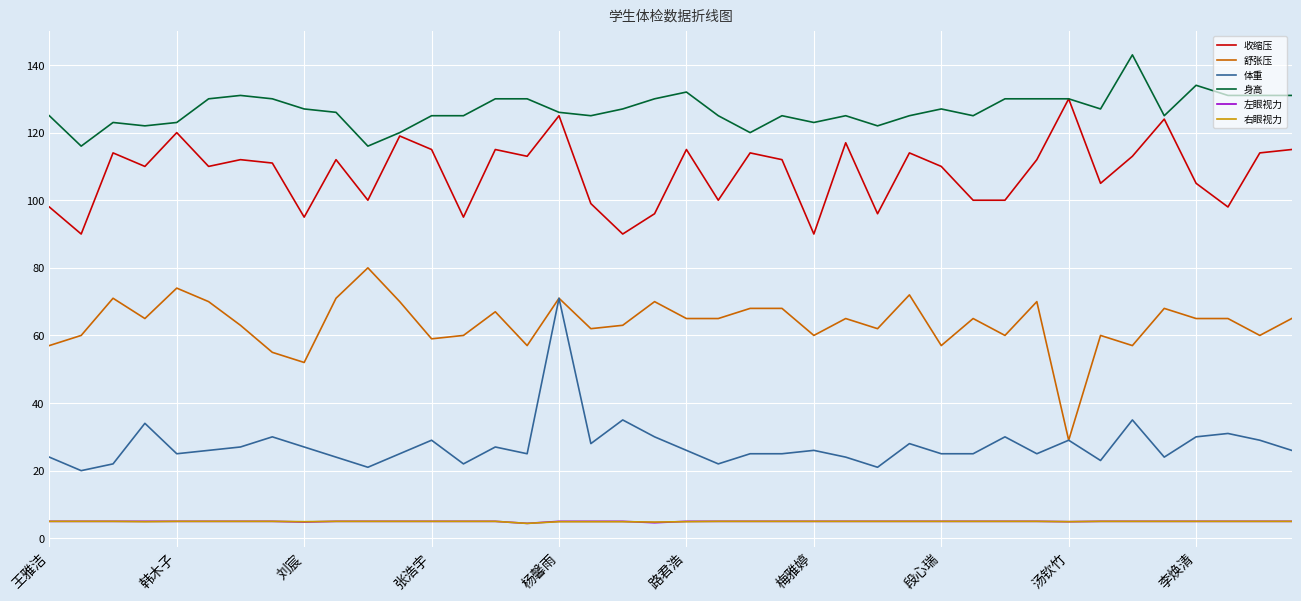

What is the average value of the 右眼视力 series?

5.0